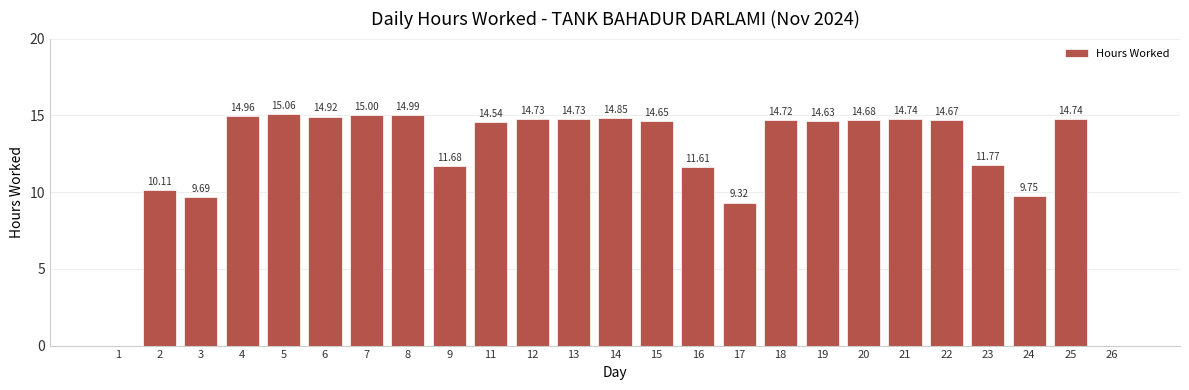

What is the sum of all values?

310.5